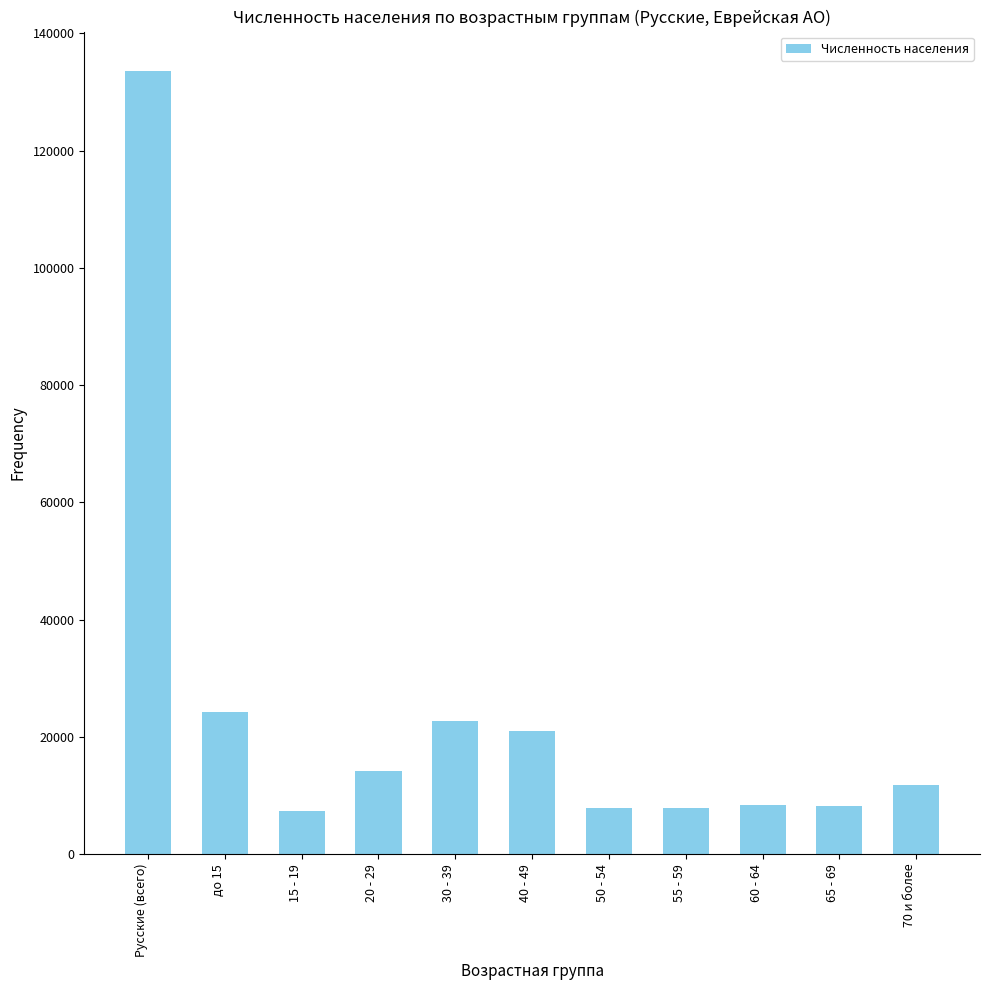

What is the label of the 7th bar from the right?

30 - 39